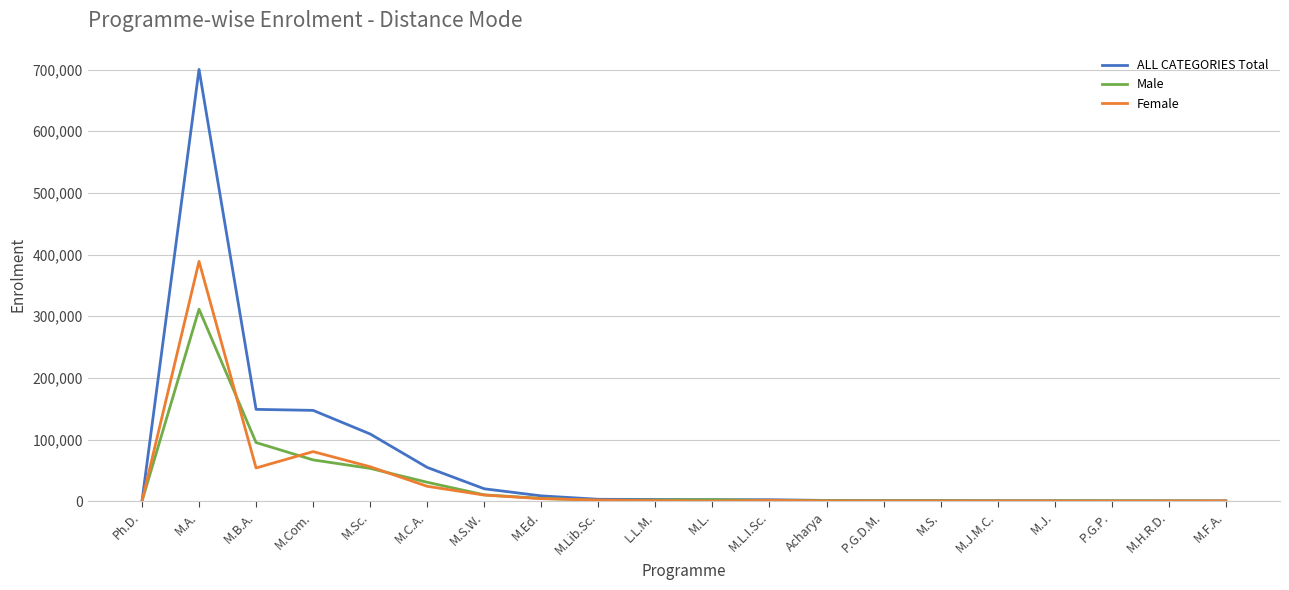

What is the smallest value displayed?

8